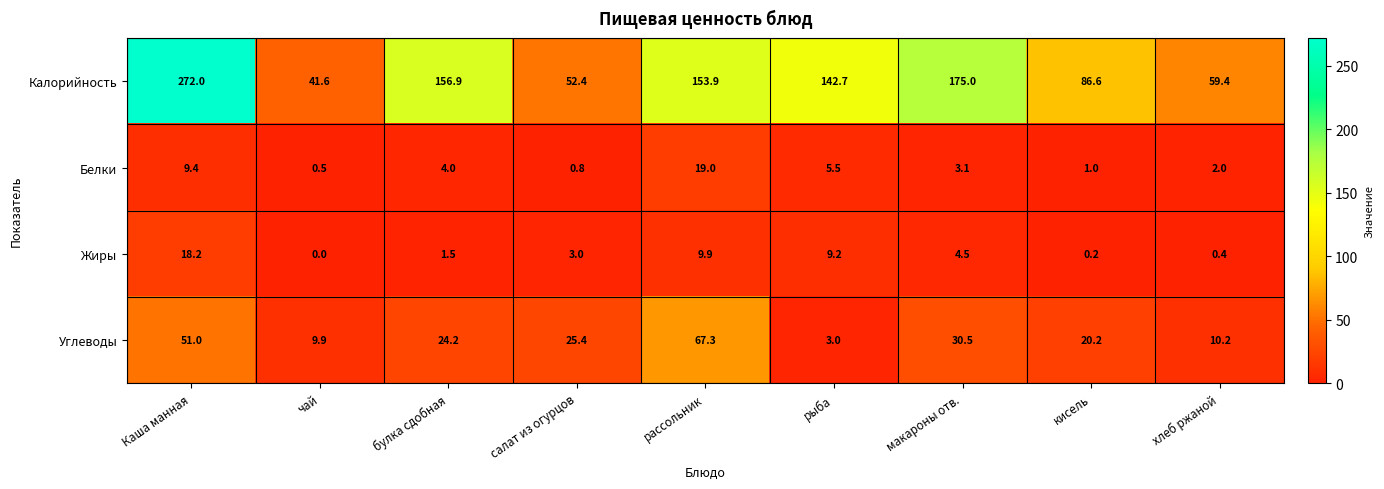

What is the difference between the maximum and second lowest values in the Жиры series?

18.0